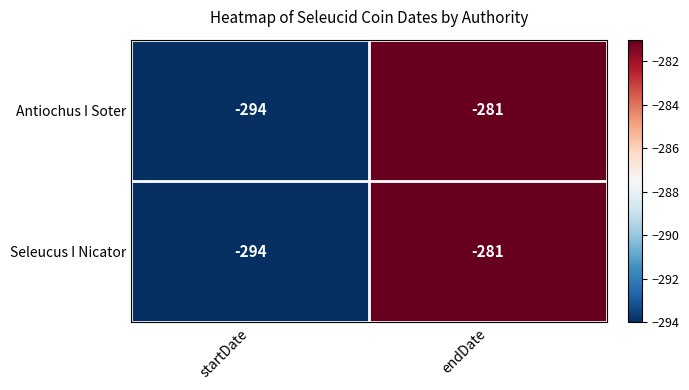

Is it true that Seleucus I Nicator equals -281 at endDate?

True